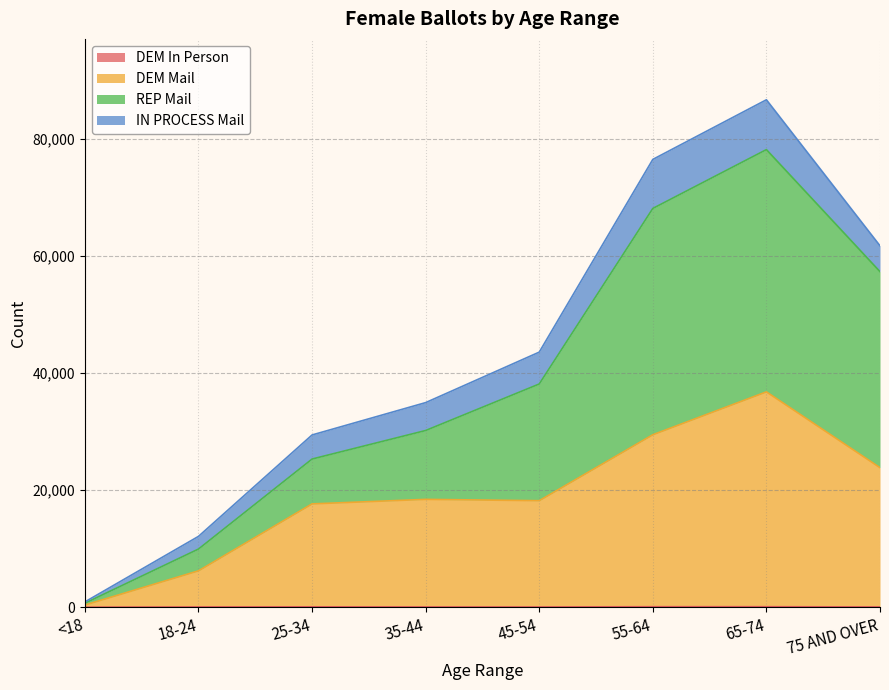

At which category is the sum across all series the highest?

65-74